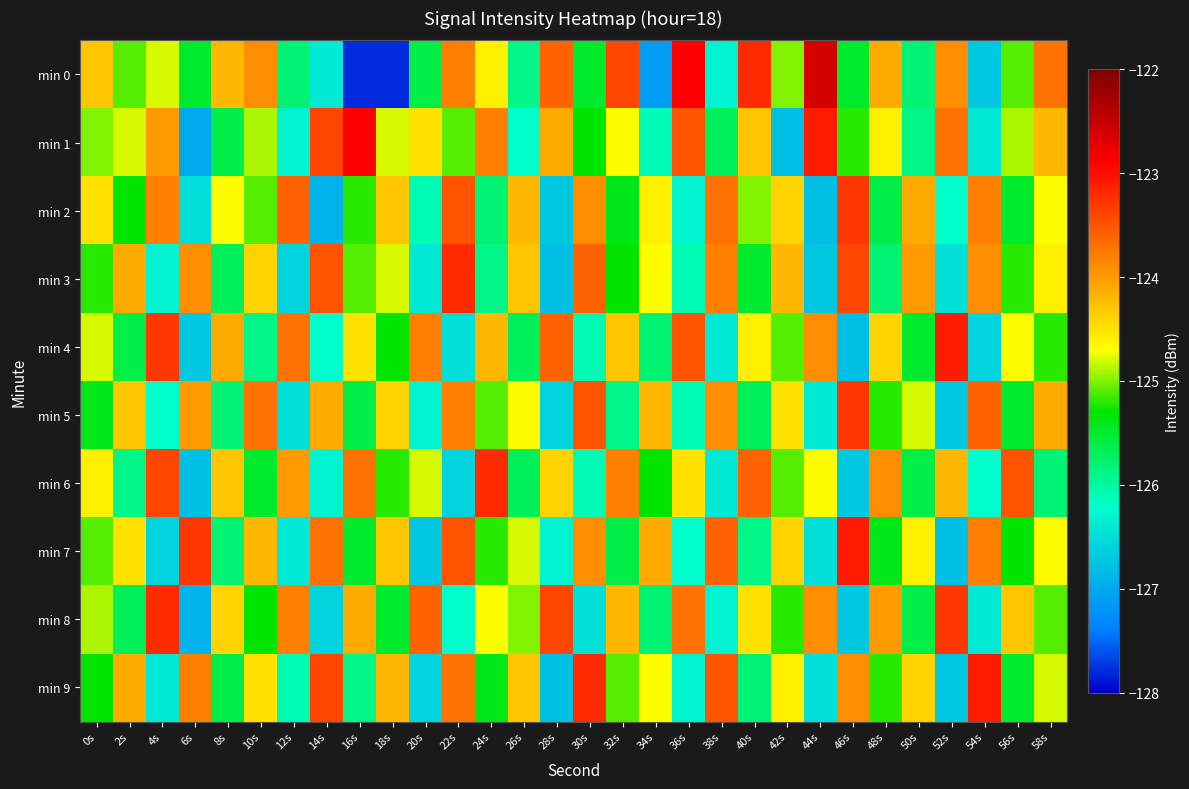

How many series are shown in this chart?

10